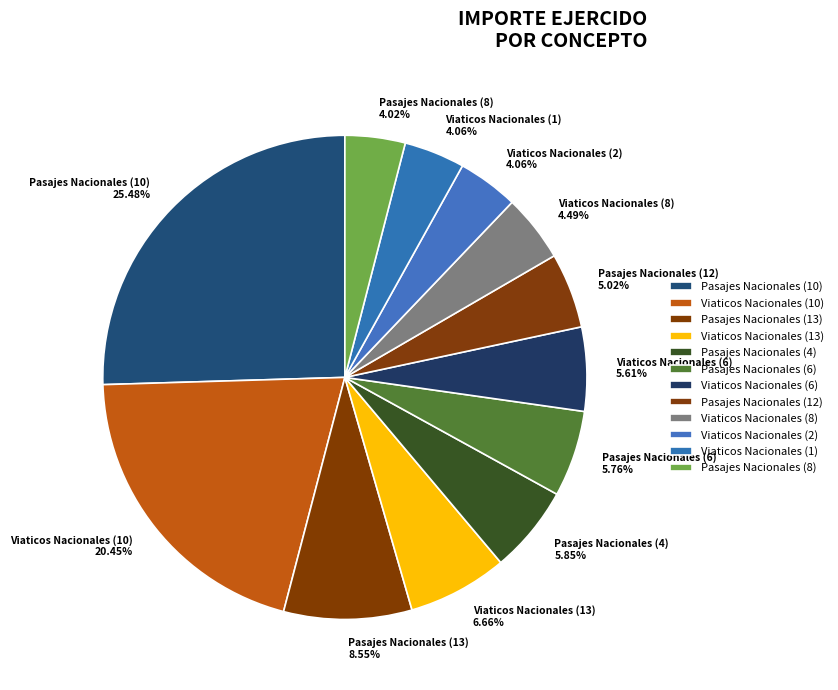

Which slice is the largest?

Pasajes Nacionales (10)